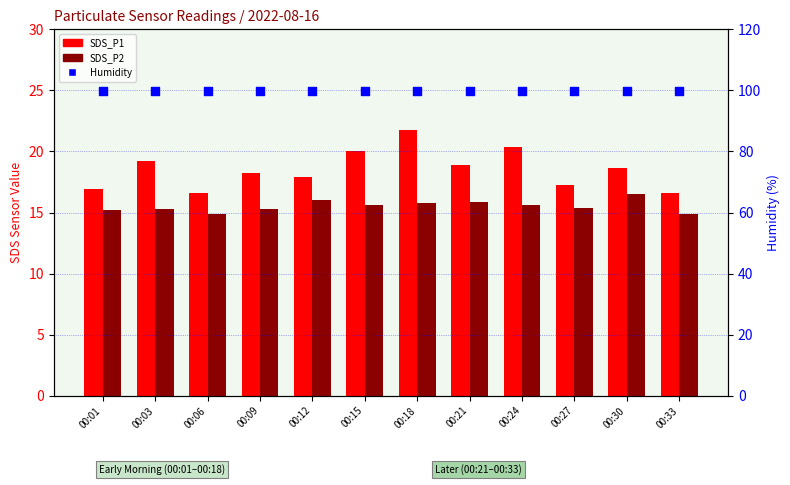

Which series contains the highest Y value?

Humidity